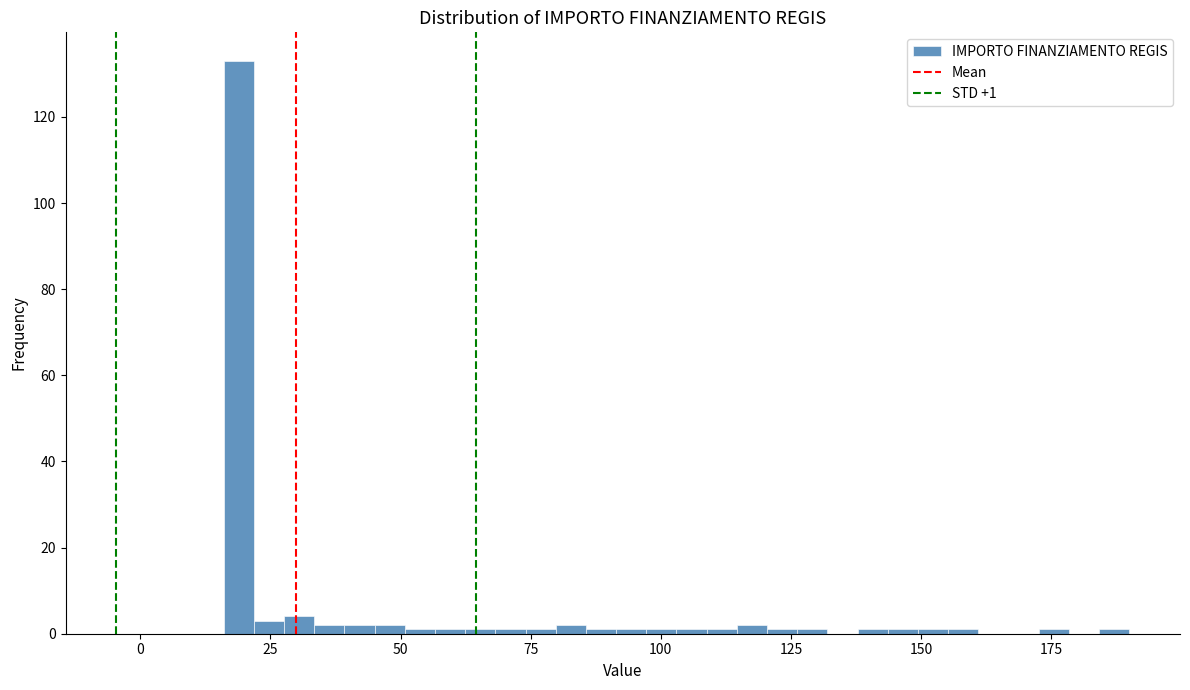

Read against the x-axis, roughly where is the centre of the tallest bar?

20